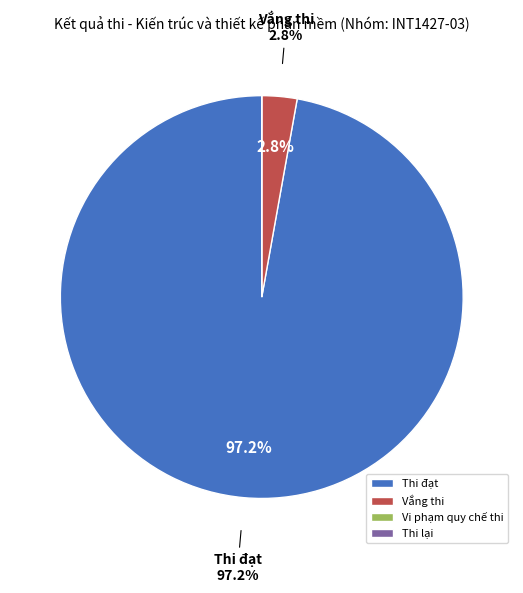

Does Thi đạt represent more than half of the total?

Yes